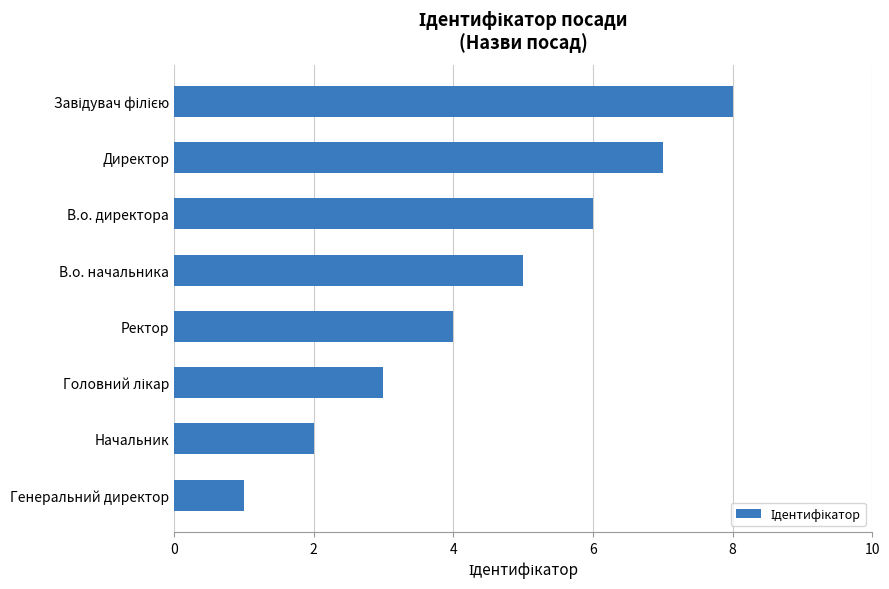

How many values are below 5?

4